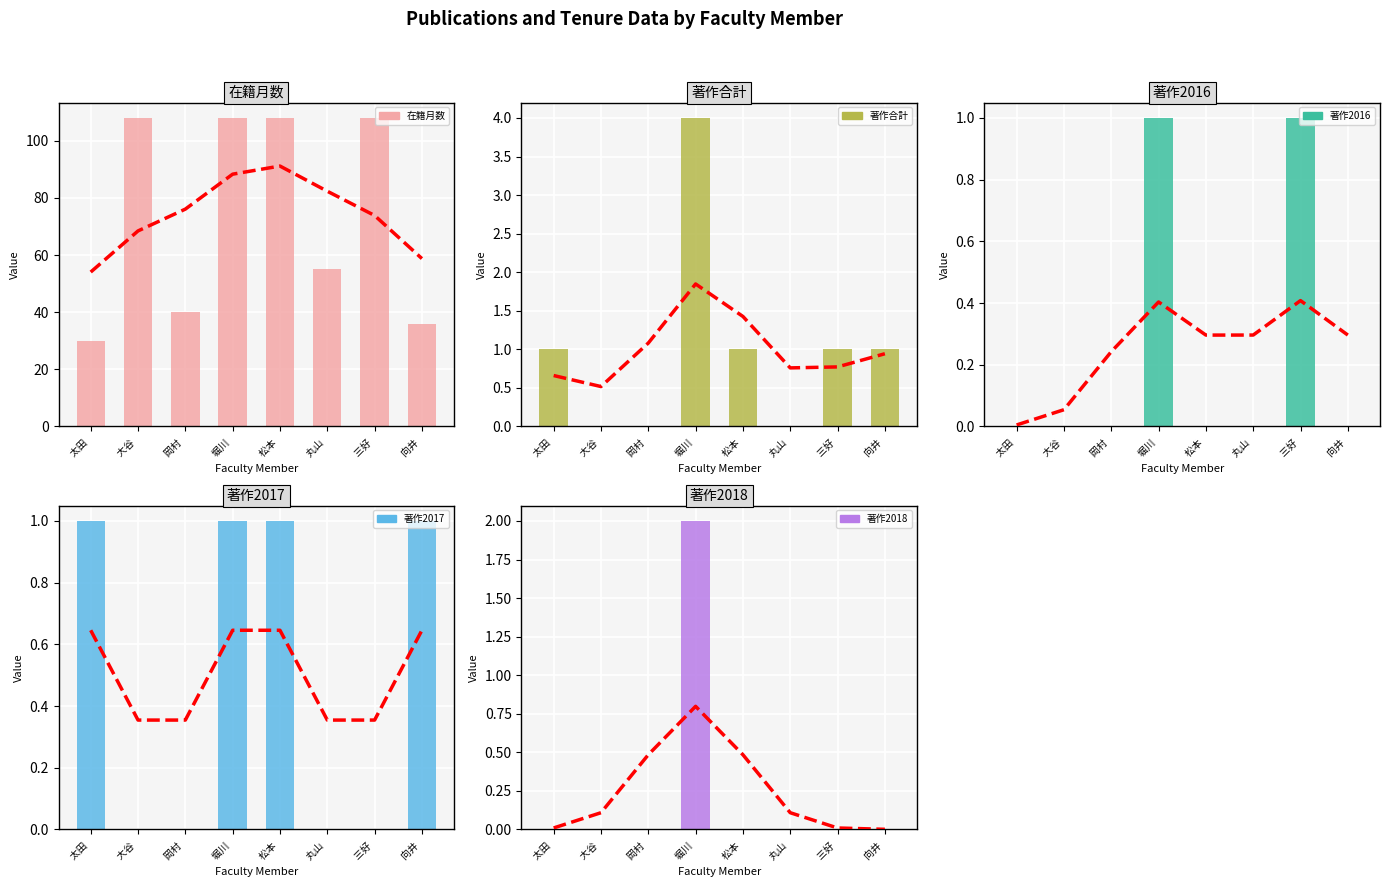

Is the value of 著作2018 at 大谷  greater than the value of 著作合計 at 松本 ?

No